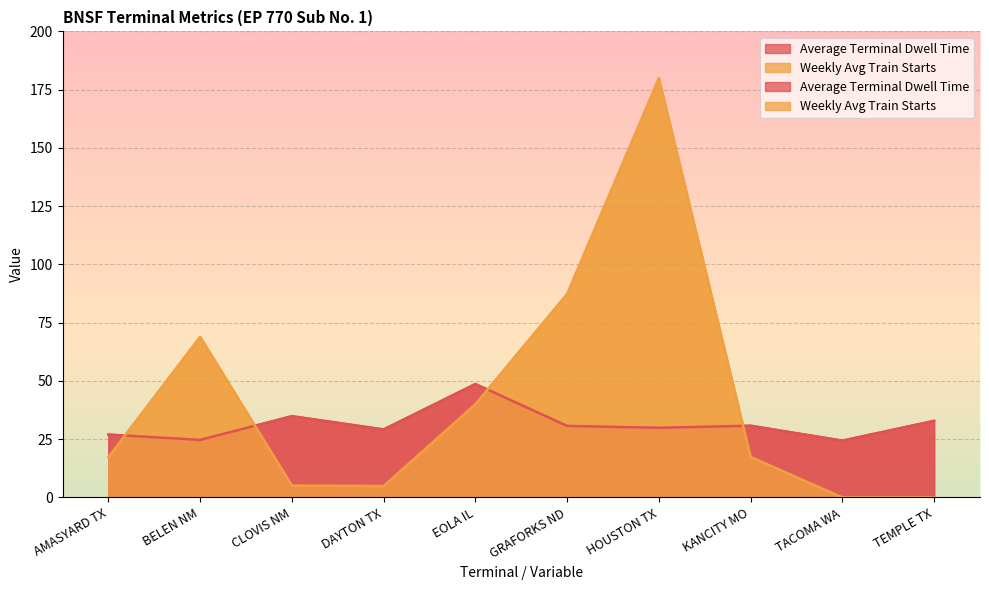

What is the label of the 6th point from the left?

GRAFORKS ND